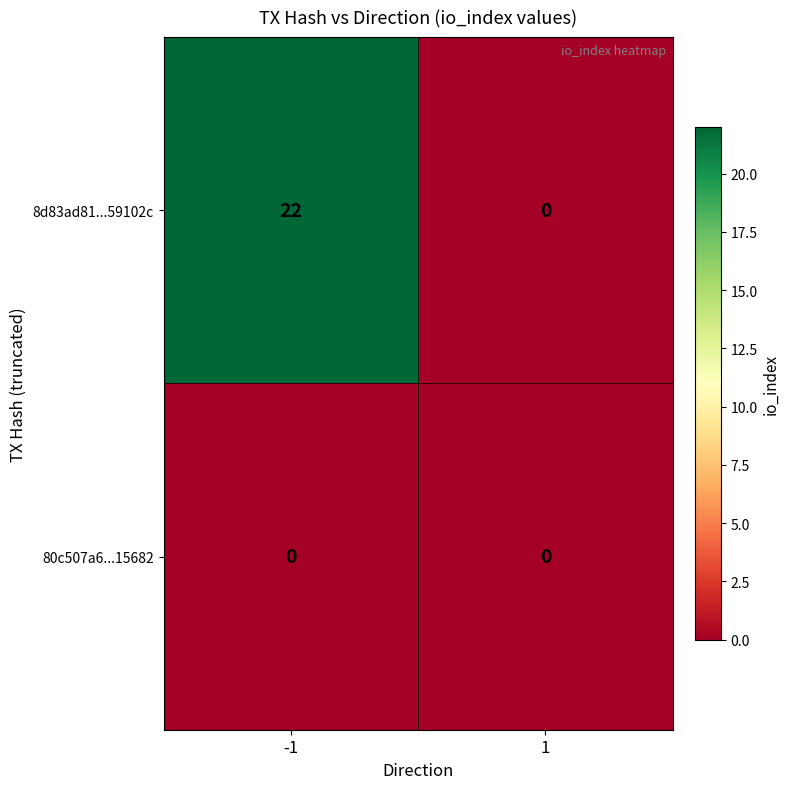

Which series has the largest total across all categories?

8d83ad81...59102c